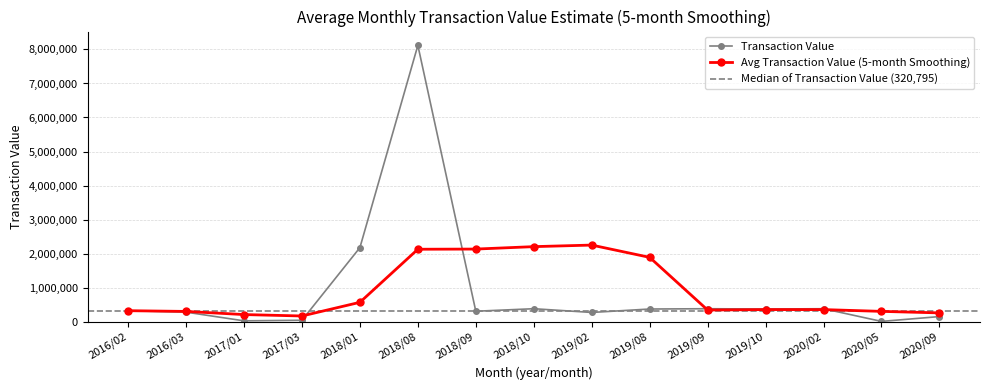

Where is Transaction Value nearest to the value 4063401?

2018/01